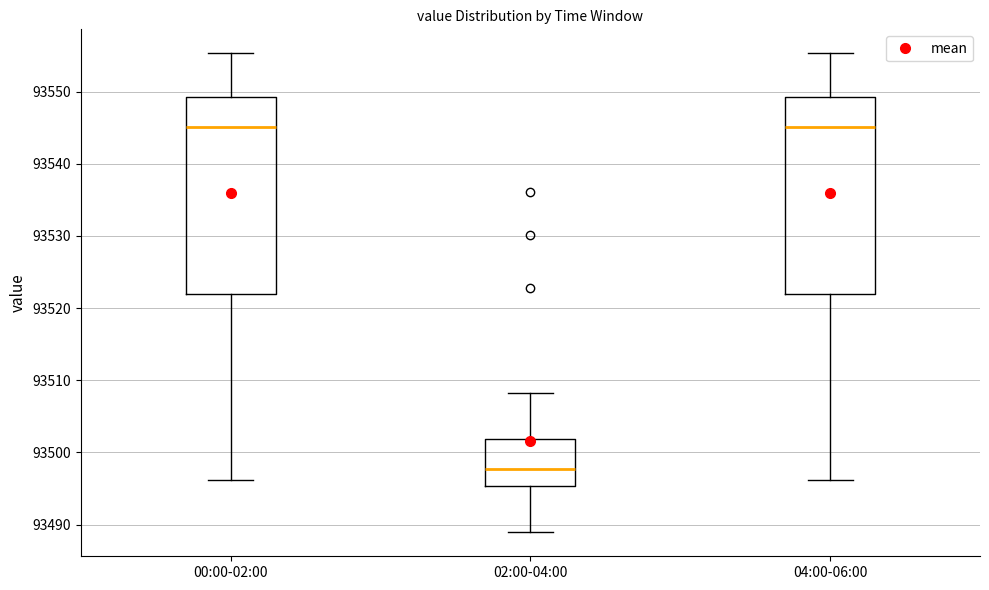

Reading left to right, transcribe this box plot: for each box, give where its median line is, the range the box spans, and where its two whiskers end, as read against the y-axis. The values are not printed on the chart, so give them approximately, as read against the axis.

00:00-02:00: median 93545, box 93522 to 93549, whiskers 93496 to 93555
02:00-04:00: median 93498, box 93495 to 93502, whiskers 93489 to 93508
04:00-06:00: median 93545, box 93522 to 93549, whiskers 93496 to 93555